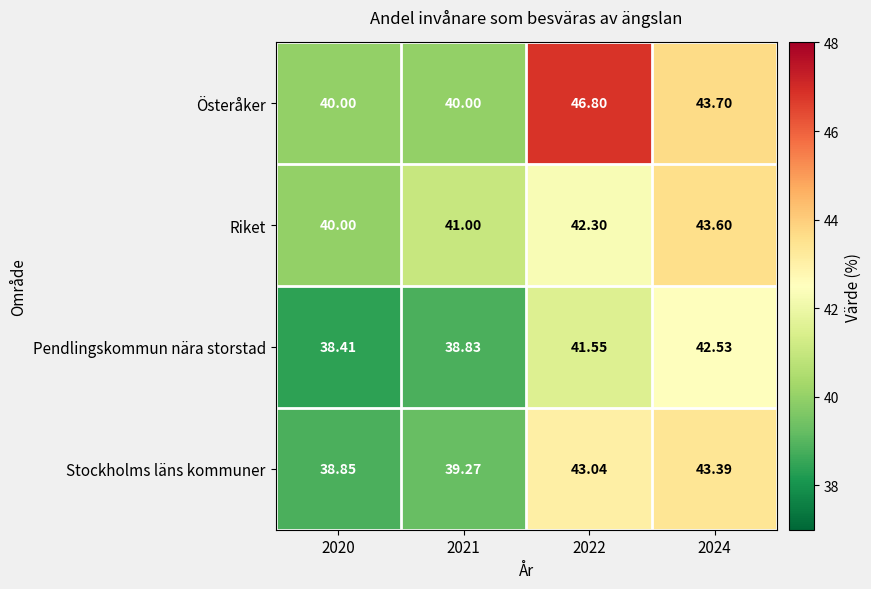

Which series has the largest range (max minus min)?

Österåker